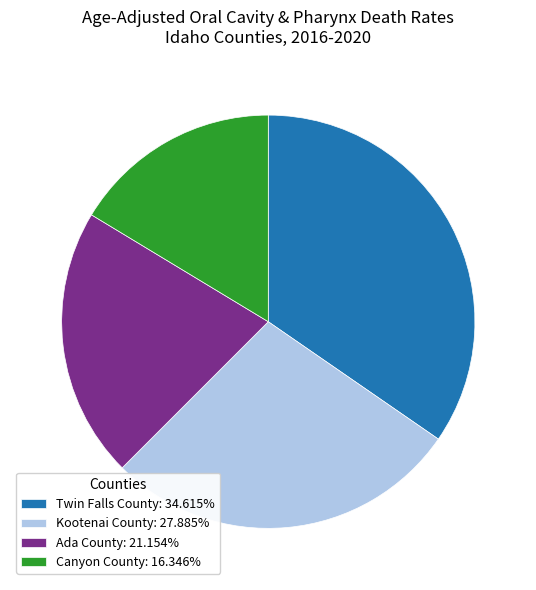

How many segments does this pie chart have?

4